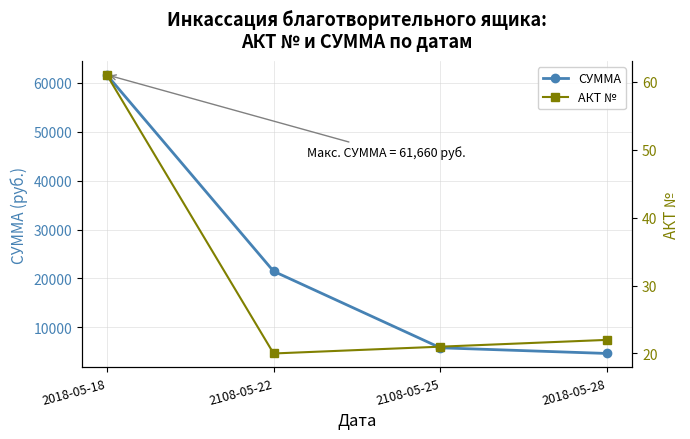

True or false: СУММА and АКТ № cross at least once.

False